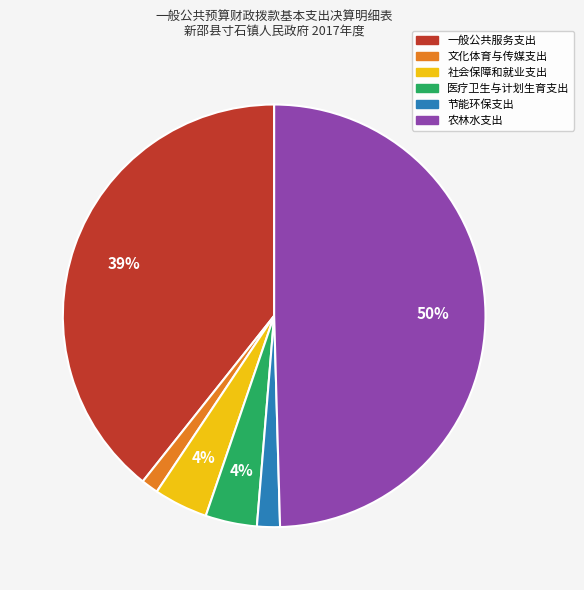

Is the sum of 文化体育与传媒支出 and 医疗卫生与计划生育支出 greater than half?

No